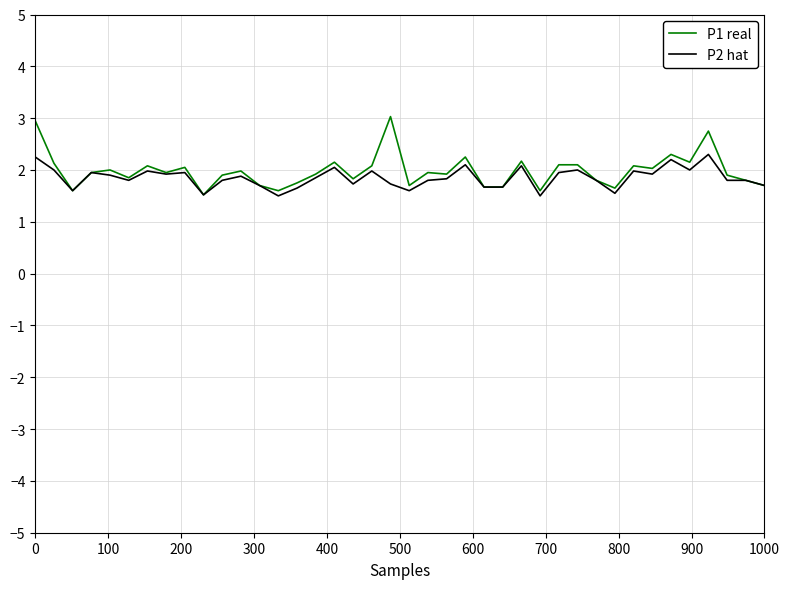

List the series in order of their peak value, lowest first.

P2 hat, P1 real